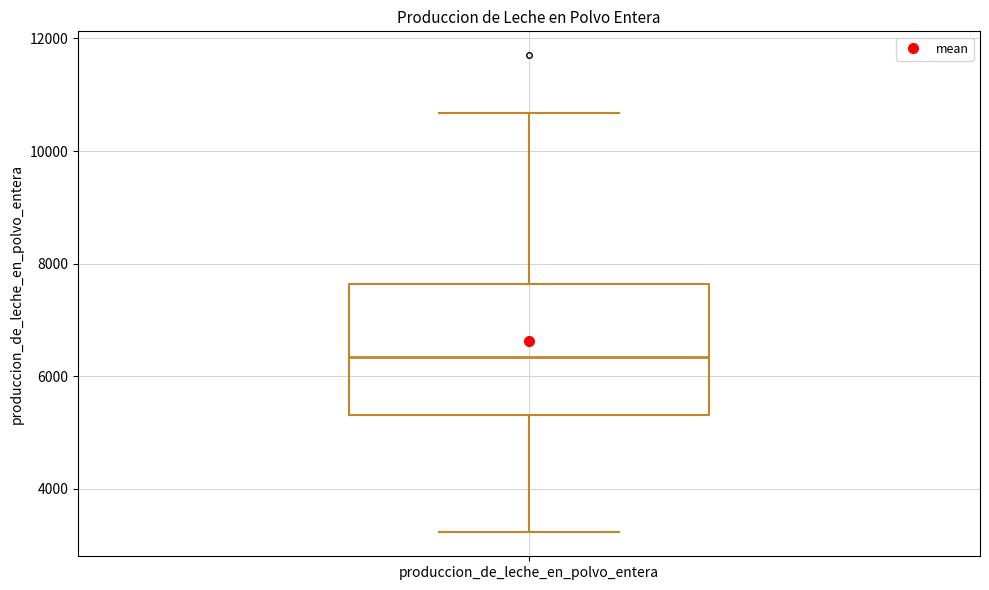

Transcribe this box plot: give where the median line is, the range the box spans, and where the two whiskers end, as read against the y-axis. The values are not printed on the chart, so give them approximately, as read against the axis.

median 6400, box 5400 to 7600, whiskers 3200 to 10600